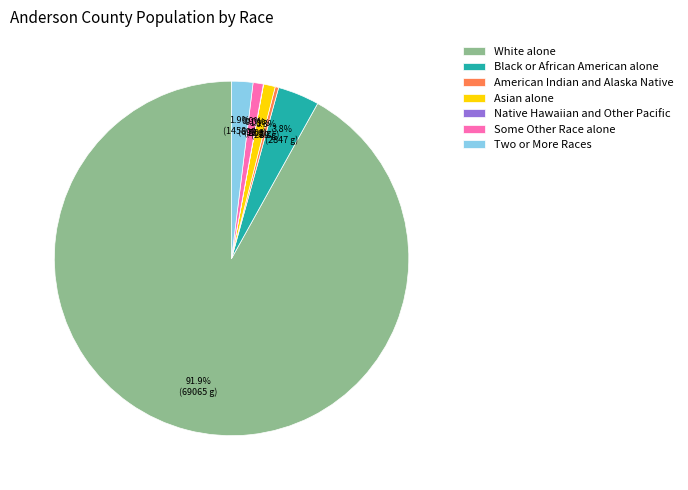

What percentage is the Asian alone slice, to the nearest percent?

1%